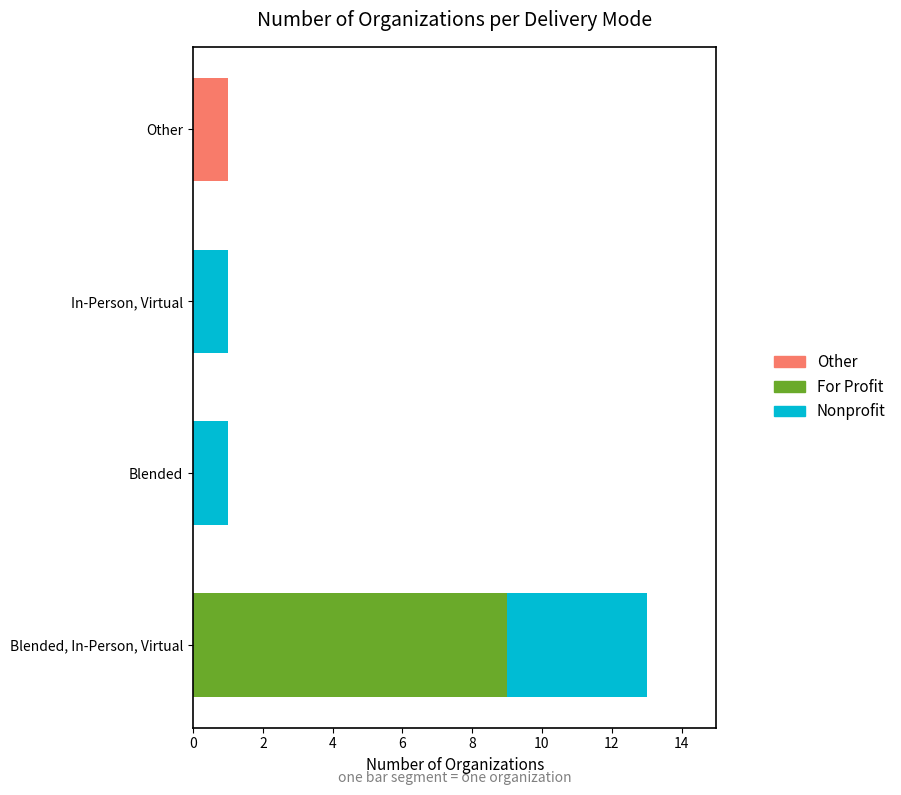

How many series are shown in this chart?

3